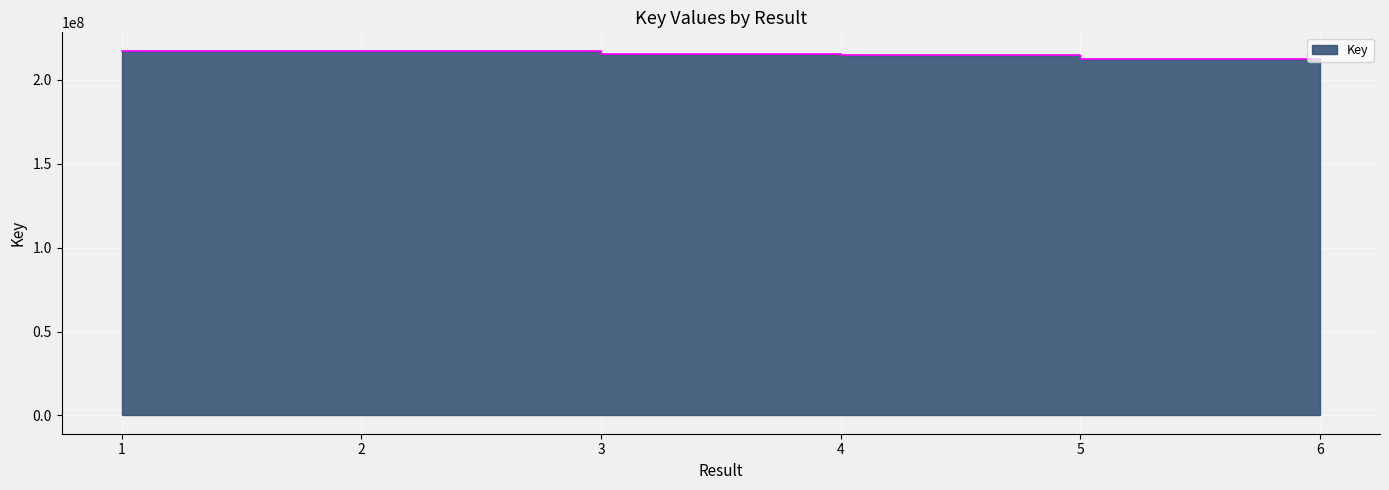

Reading right to left, list all the values displayed in this chart.

212652344	212652086	214620200	215301876	217397086	217396862